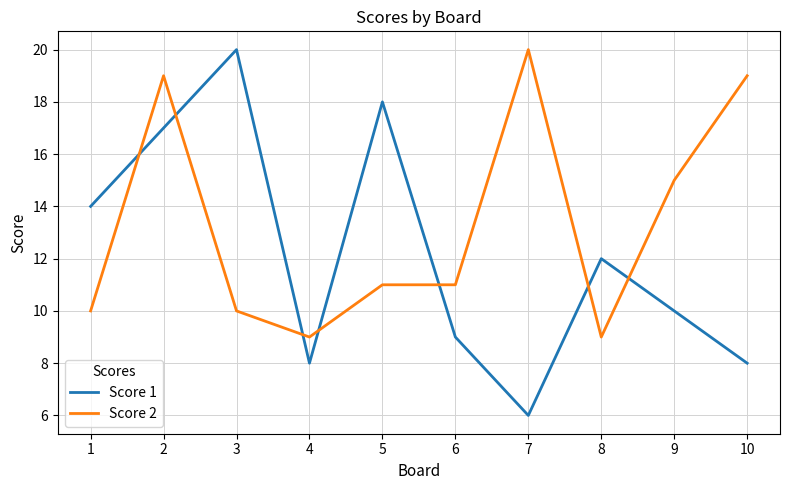

Reading right to left, extract all data points from this chart.

Score 1: 10=8	9=10	8=12	7=6	6=9	5=18	4=8	3=20	2=17	1=14
Score 2: 10=19	9=15	8=9	7=20	6=11	5=11	4=9	3=10	2=19	1=10